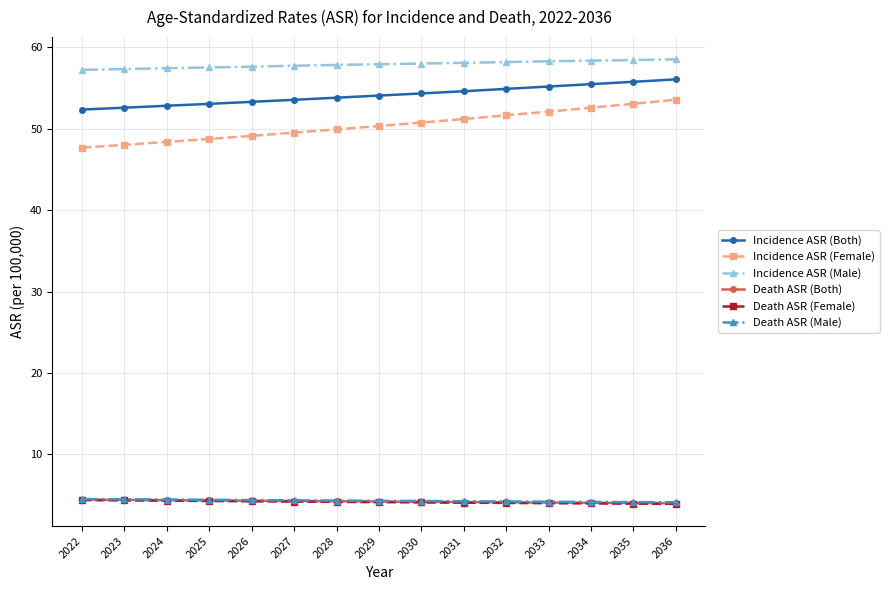

True or false: Incidence ASR (Male) and Death ASR (Both) cross at least once.

False